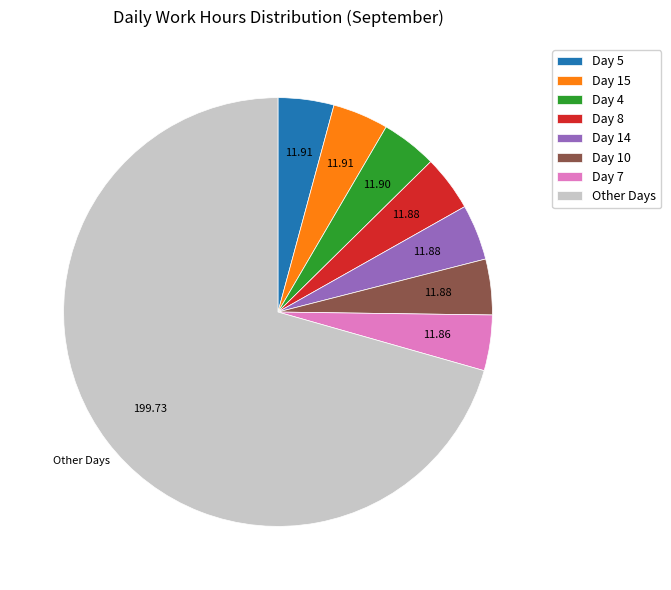

Is there a majority slice in this chart?

Yes